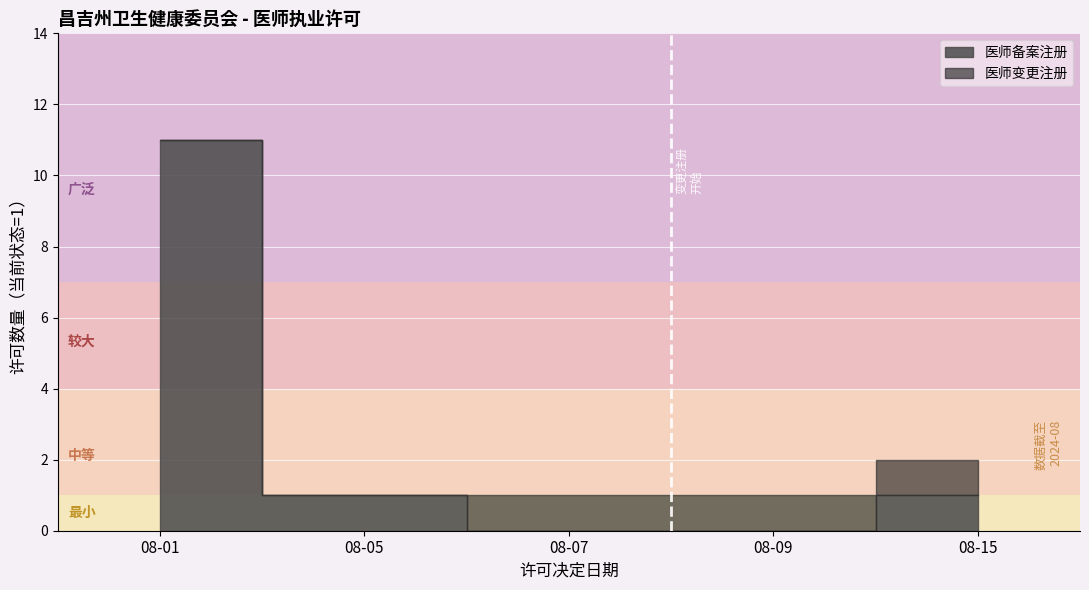

At which label does 医师备案注册 reach its peak?

2024-08-01